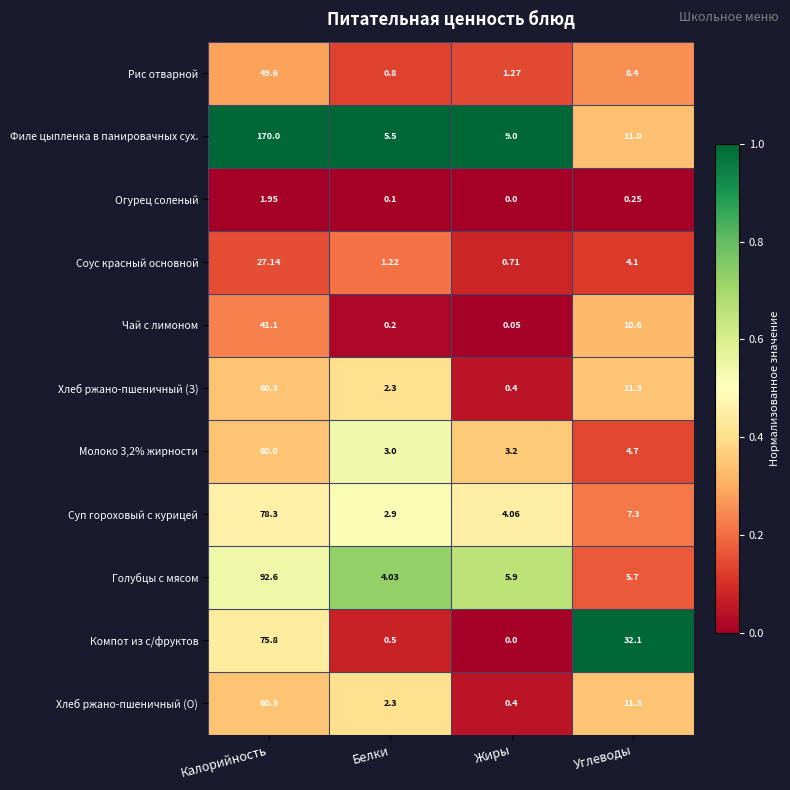

Which series has the largest total across all categories?

Филе цыпленка в панировачных сух.